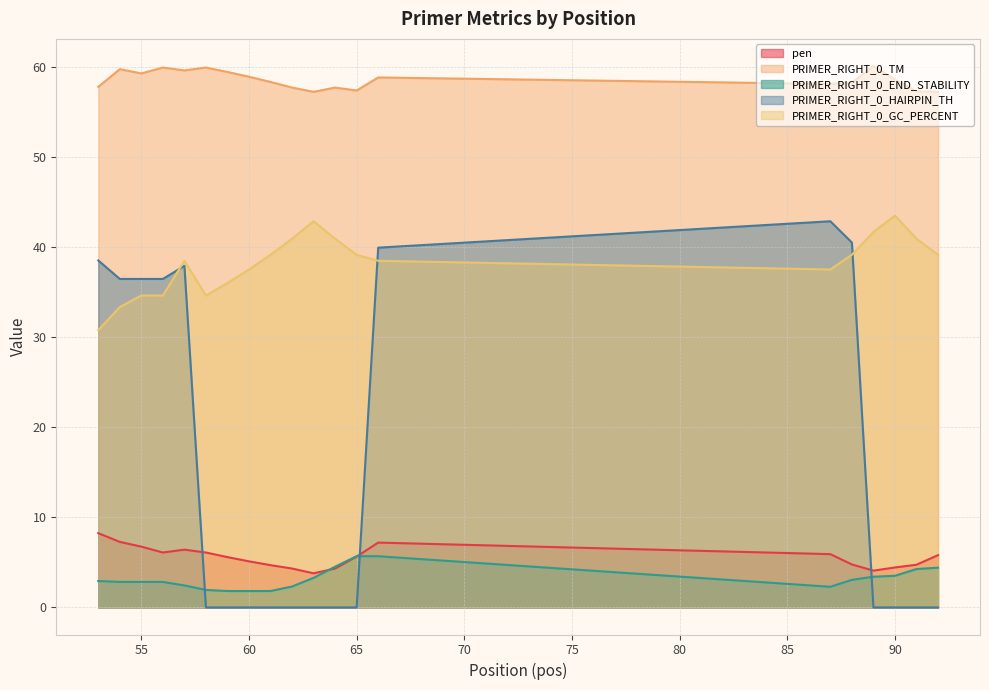

What is the sum of all PRIMER_RIGHT_0_GC_PERCENT values?

763.1